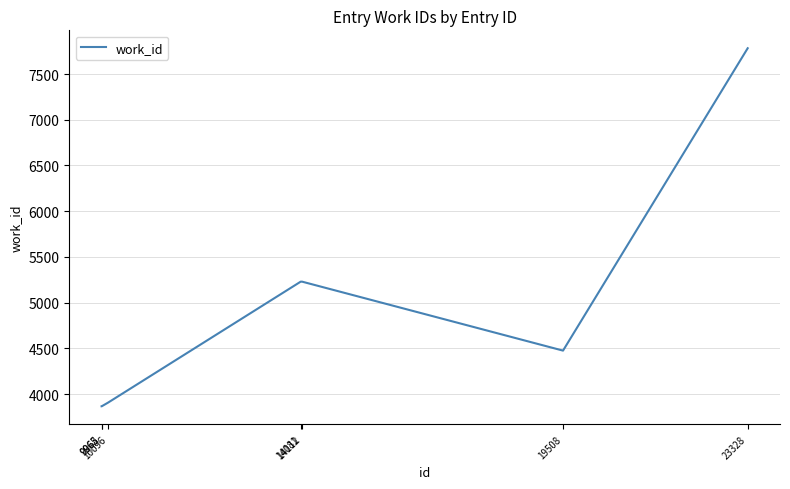

True or false: the data has more than 2 interior local peaks.

False